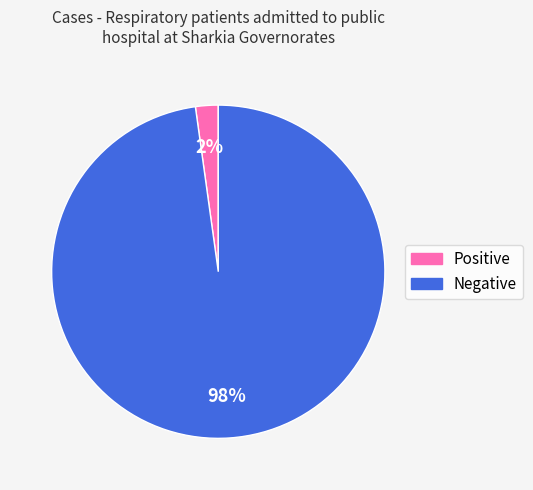

Does Positive represent more than half of the total?

No